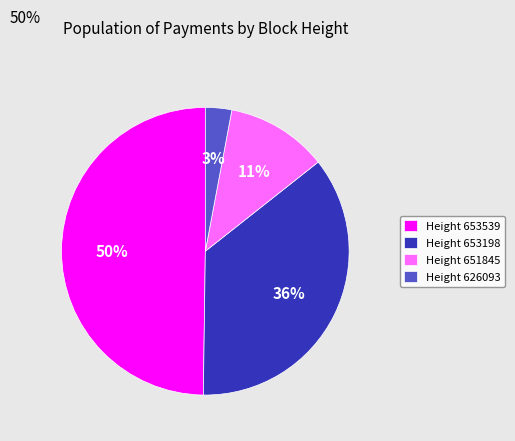

Which category has the smallest portion of the pie?

Height 626093